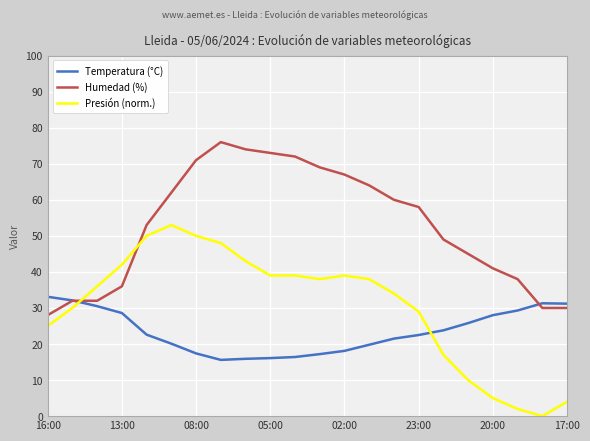

Which series has the largest range (max minus min)?

Presión (norm.)